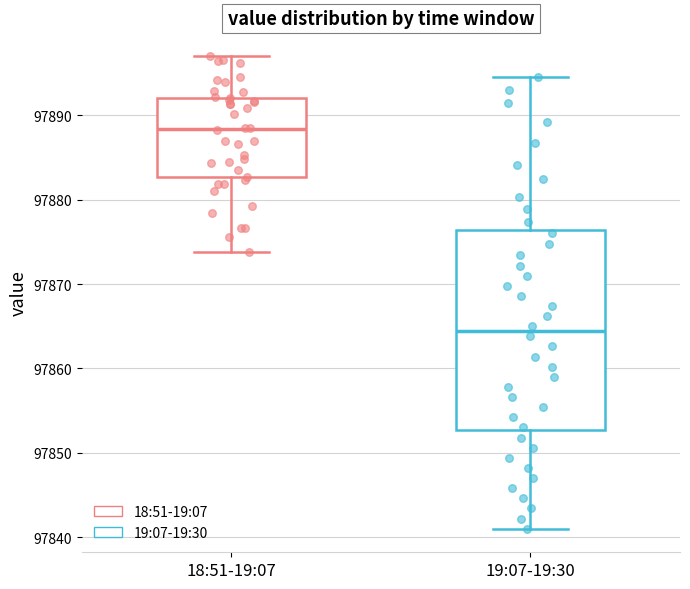

Where does the lower whisker of the box for 19:07-19:30 end on the y-axis? The values are not printed on the chart, so give them approximately, as read against the axis.

97841